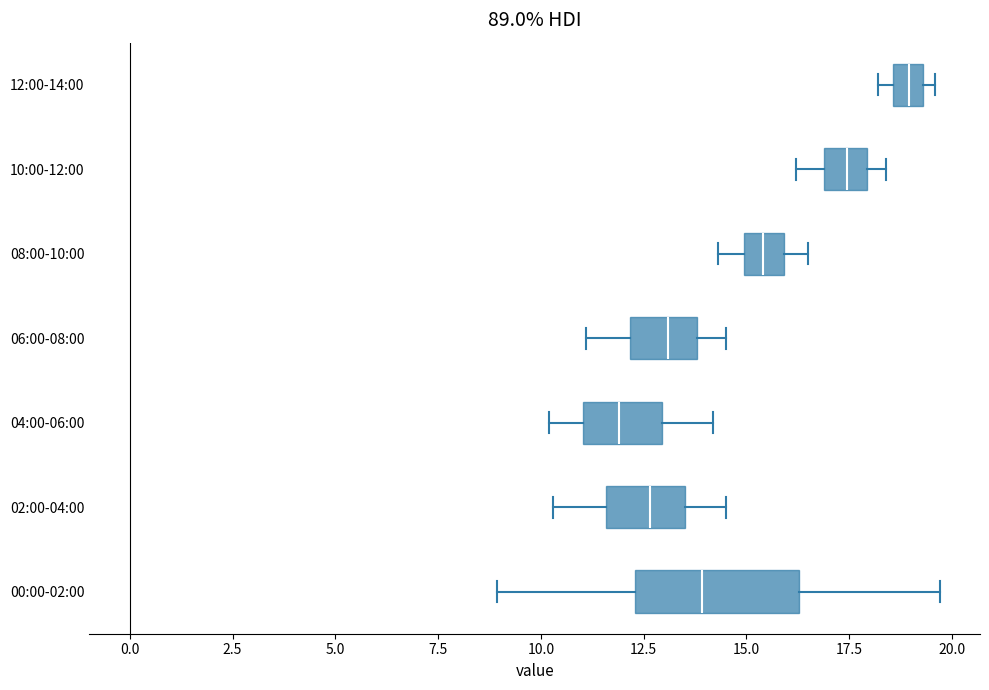

Which box is the widest, from its left edge to its right edge?

00:00-02:00